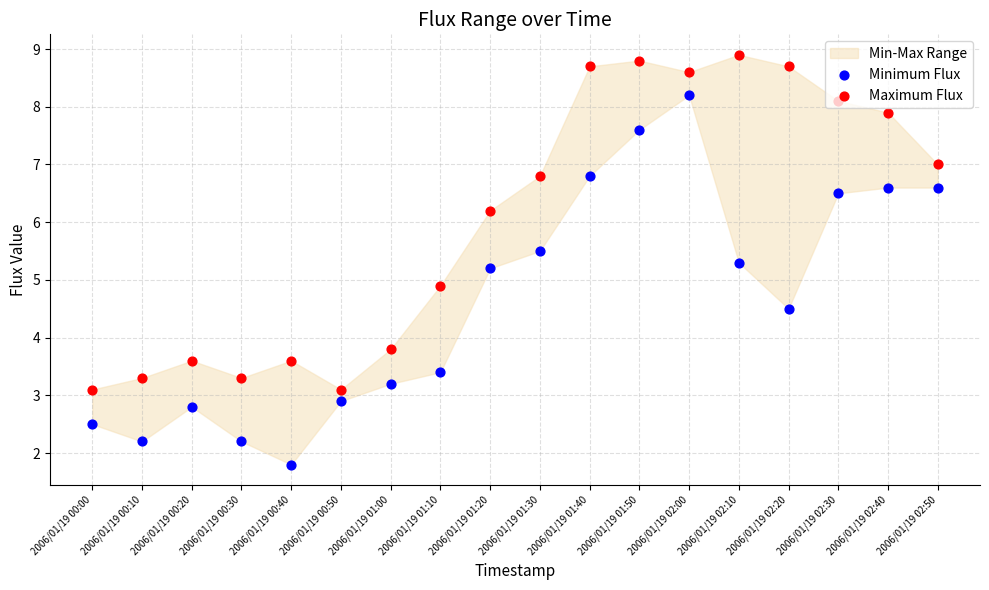

Which series reaches the maximum Y coordinate?

Maximum Flux